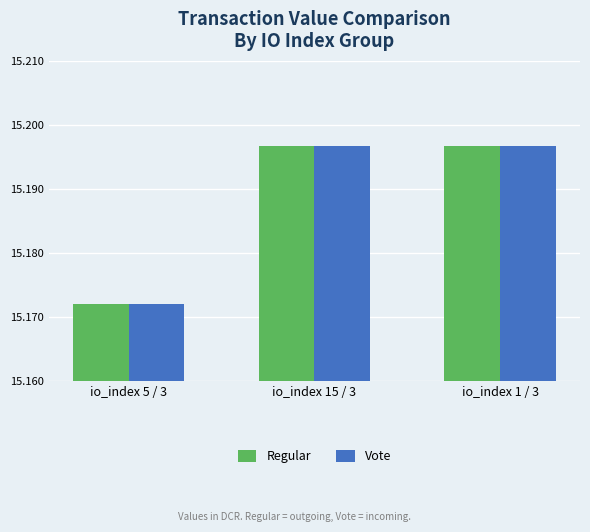

How many groups of bars are there?

3